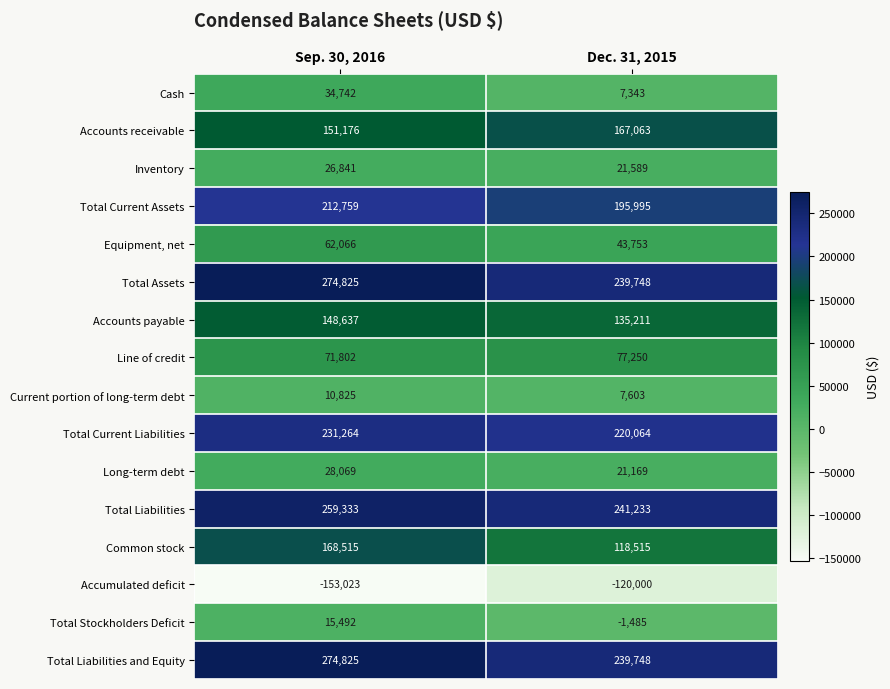

How many data points does each series have?

2